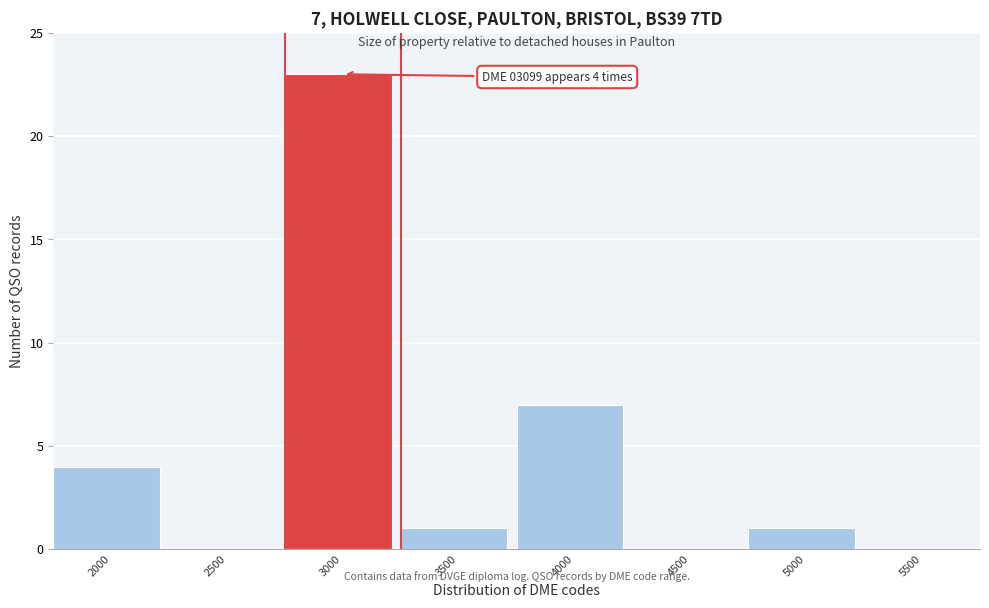

Reading right to left, transcribe all the data shown in this chart.

5500=0	5000=1	4500=0	4000=7	3500=1	3000=23	2500=0	2000=4